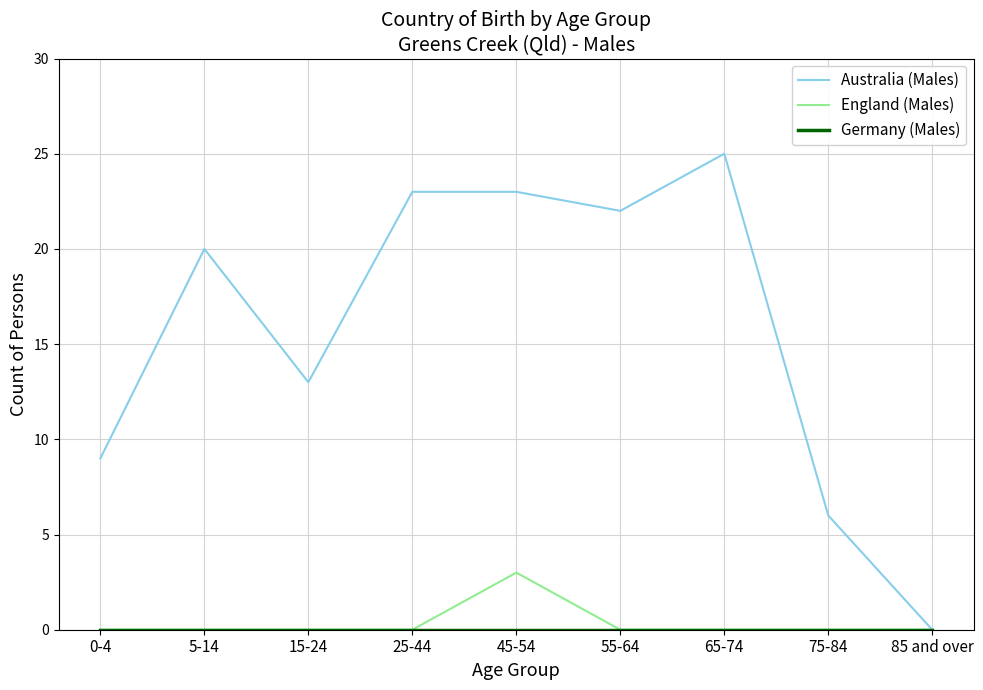

The England (Males) series shows -1 at 25-44. True or false?

False